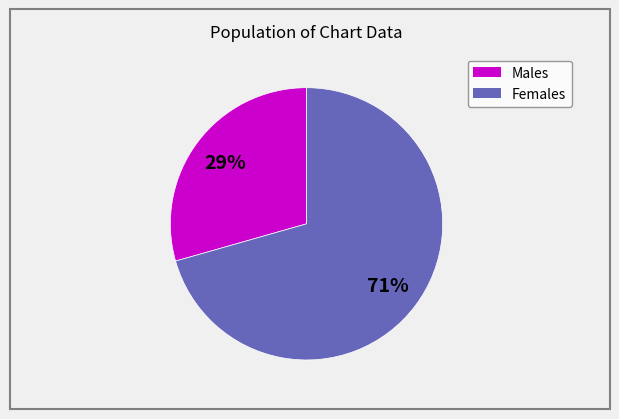

To the nearest percent, what is the average slice percentage?

50%